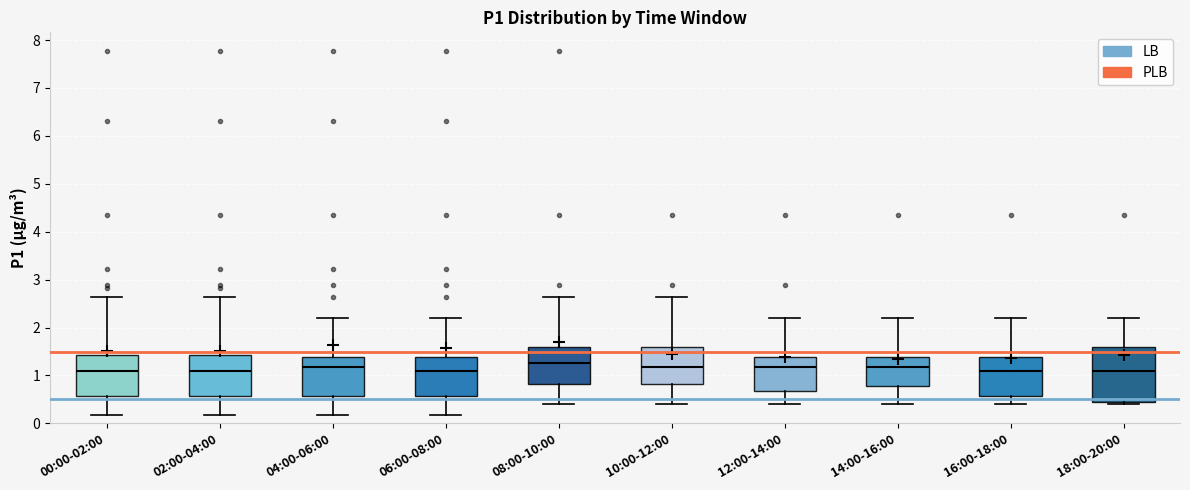

Which box is the tallest, from its lower edge to its upper edge?

18:00-20:00